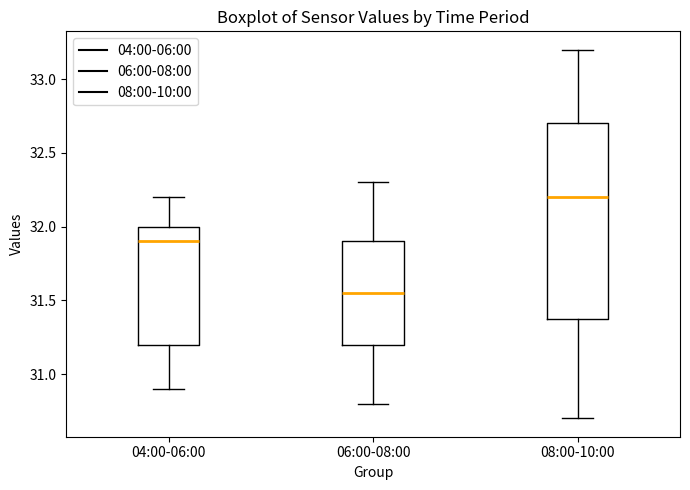

Which box is the tallest, from its lower edge to its upper edge?

08:00-10:00